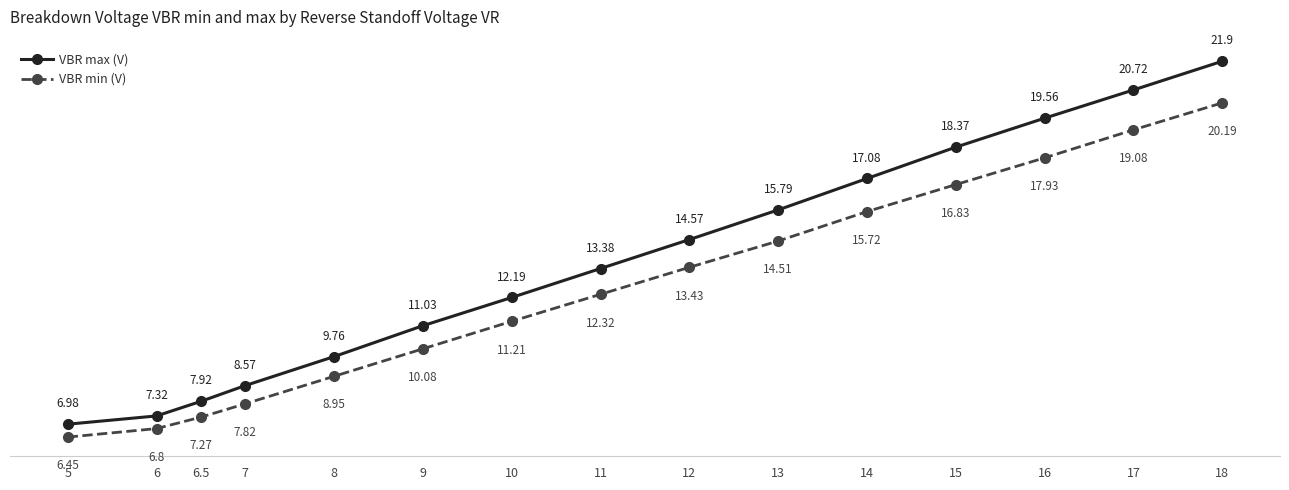

True or false: VBR max (V) and VBR min (V) cross at least once.

False